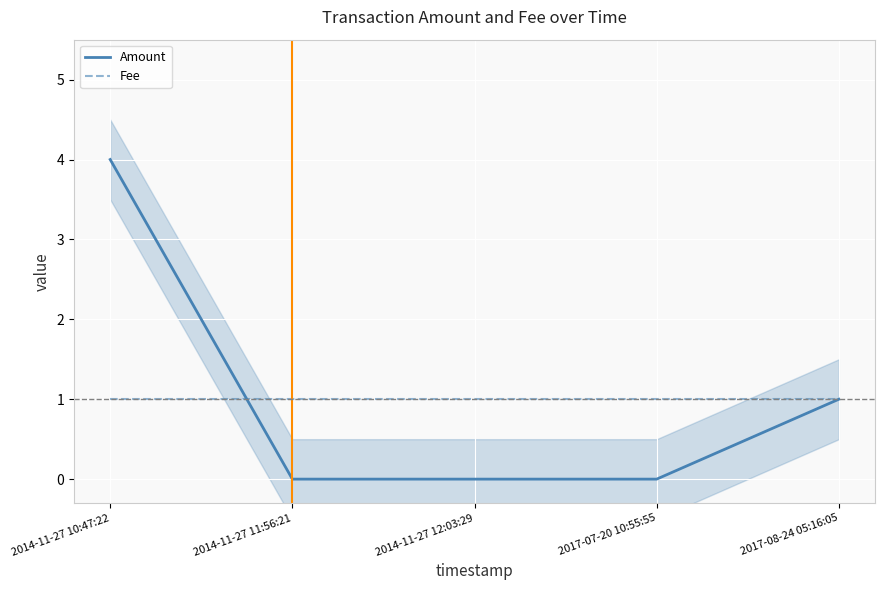

At how many categories does at least one series exceed 2?

1